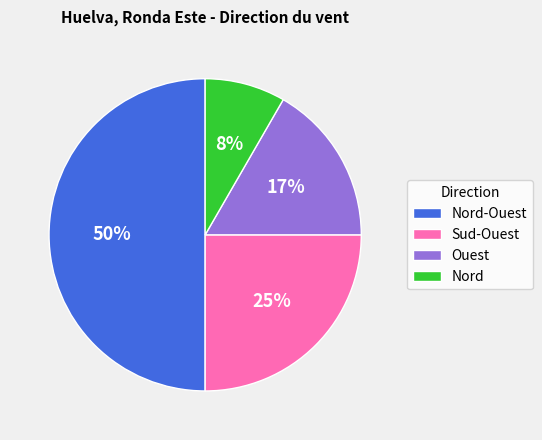

Does Ouest represent more than half of the total?

No